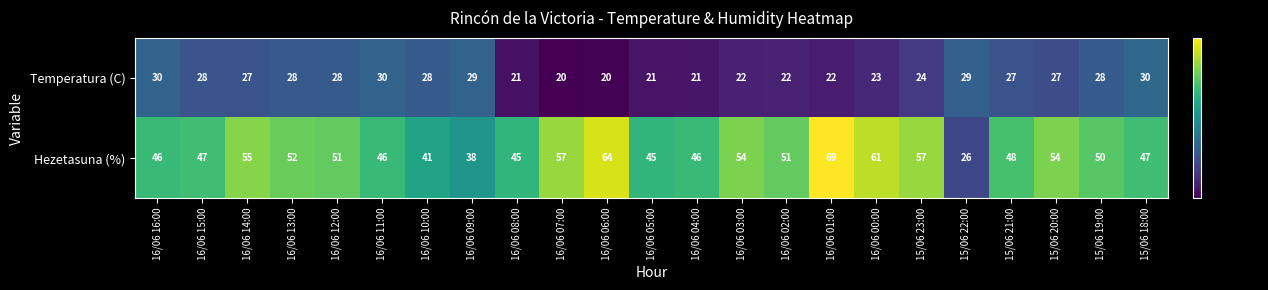

What is the highest value of the Temperatura (C) series?

30